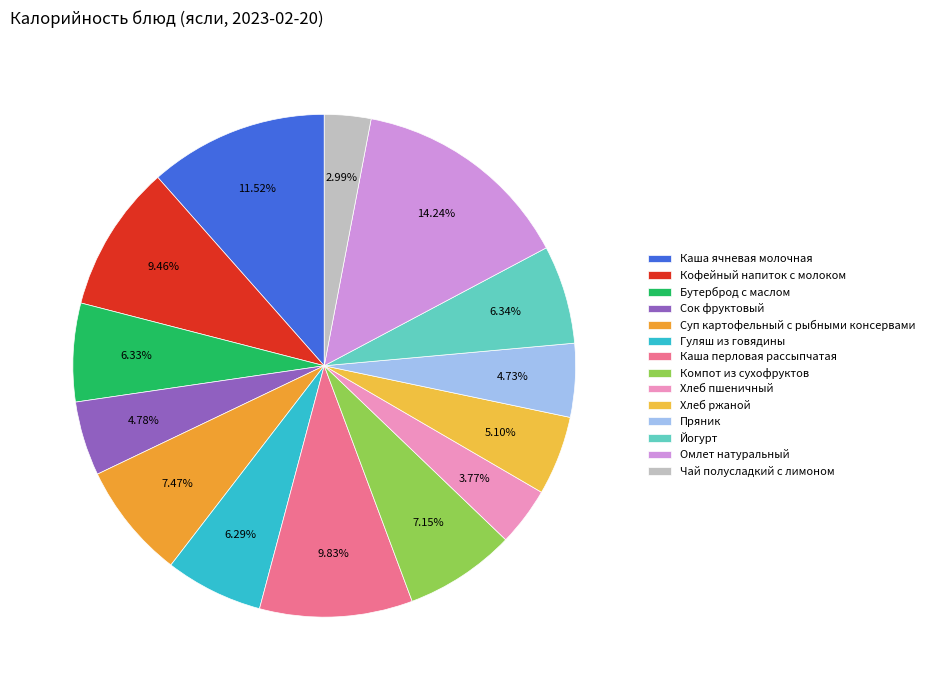

Between Пряник and Сок фруктовый, which is larger?

Сок фруктовый